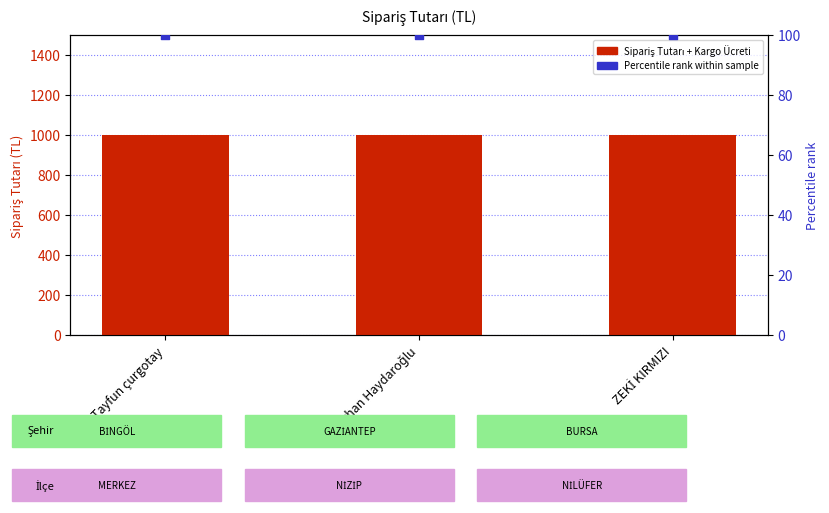

What is the total value across all series at Reyhan Haydaroğlu?

1099